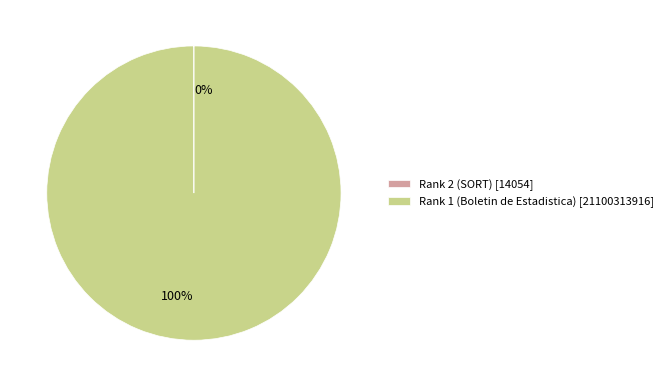

What is the smallest slice in the pie chart?

Rank 2 (SORT)